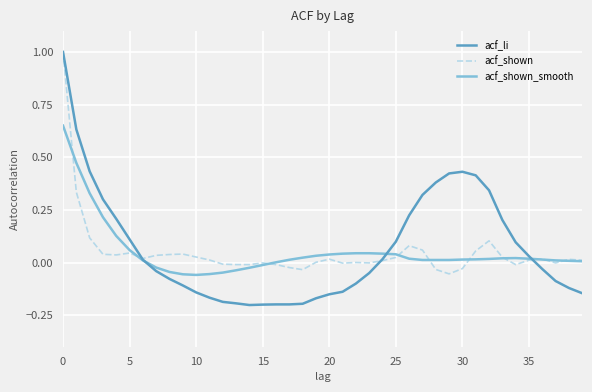

Which series has the widest spread of values?

acf_li